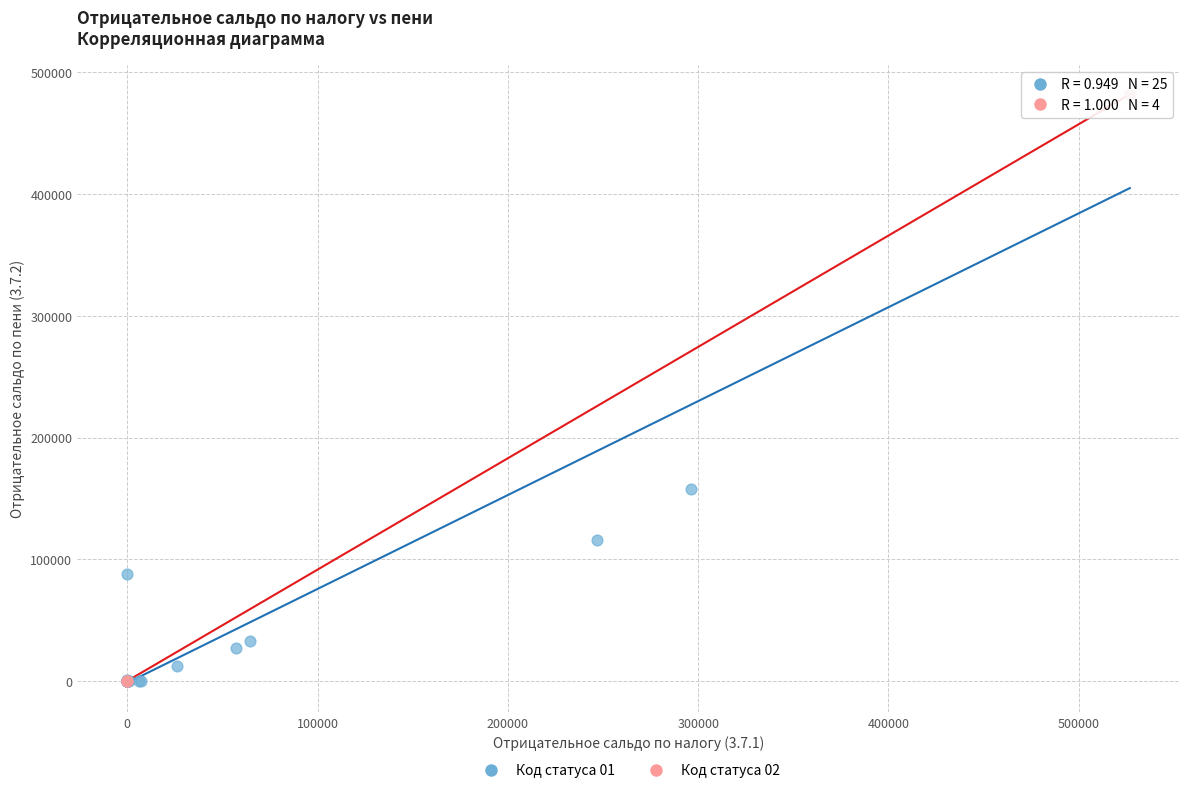

Which series has the widest spread of Y values?

Код статуса 01